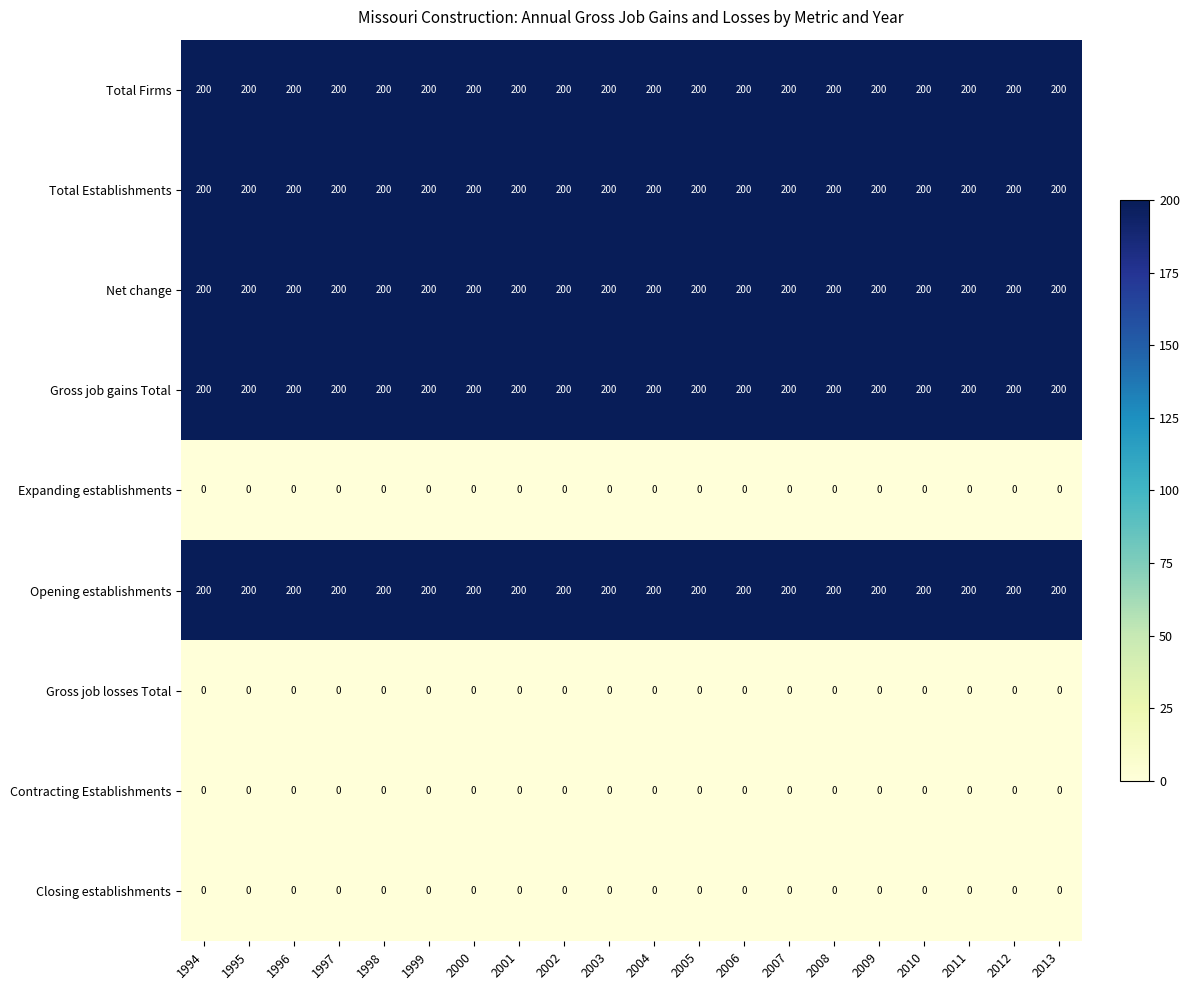

How many data points does each series have?

20